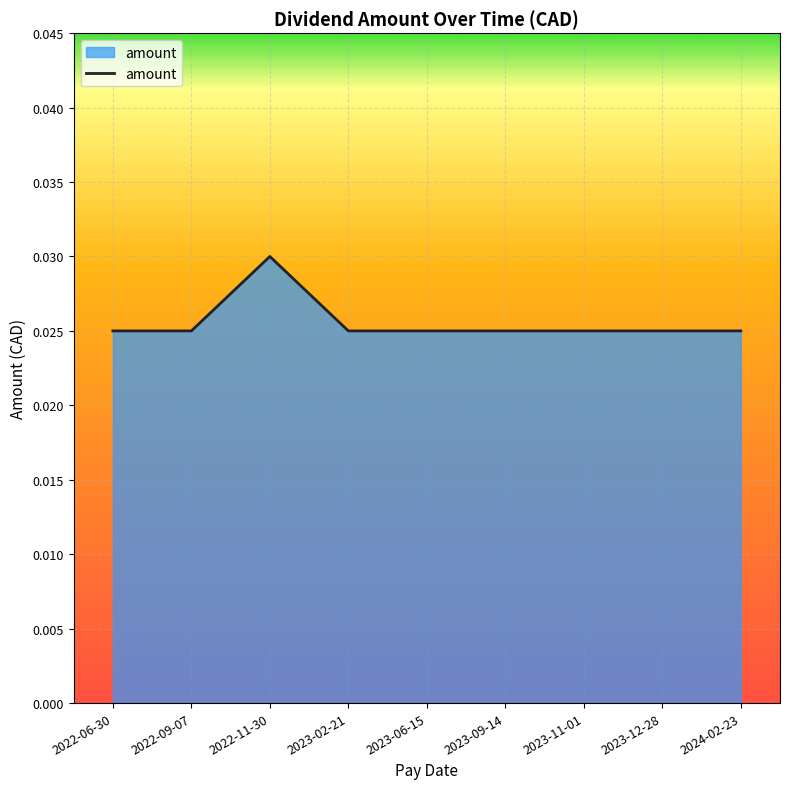

Where is the first local maximum?

2022-11-30